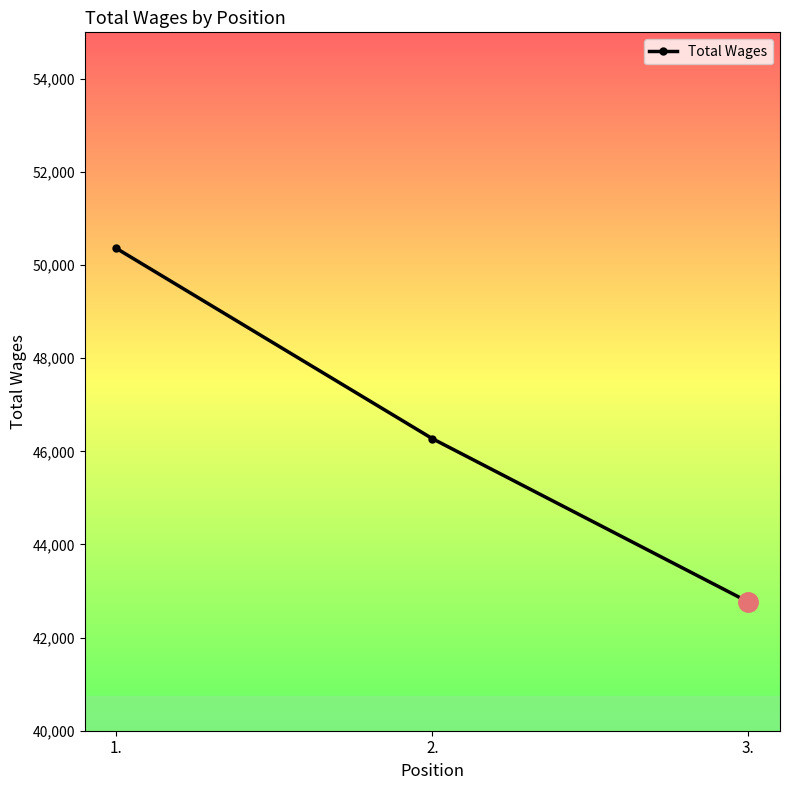

True or false: the data shows 14994 at 1..

False